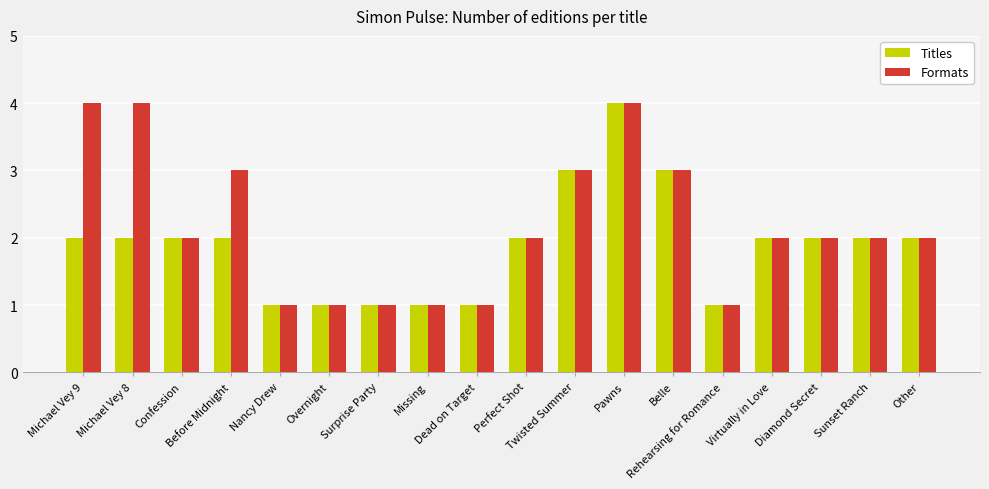

What are all the series names shown in the legend?

Titles, Formats